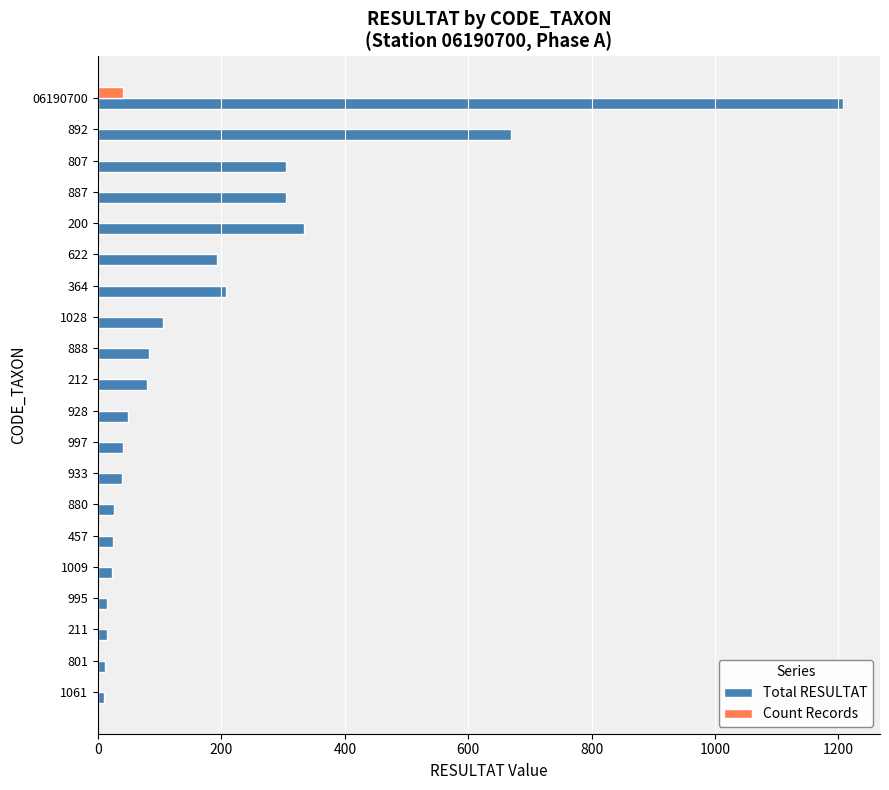

The Count Records series shows 1 at 211. True or false?

True